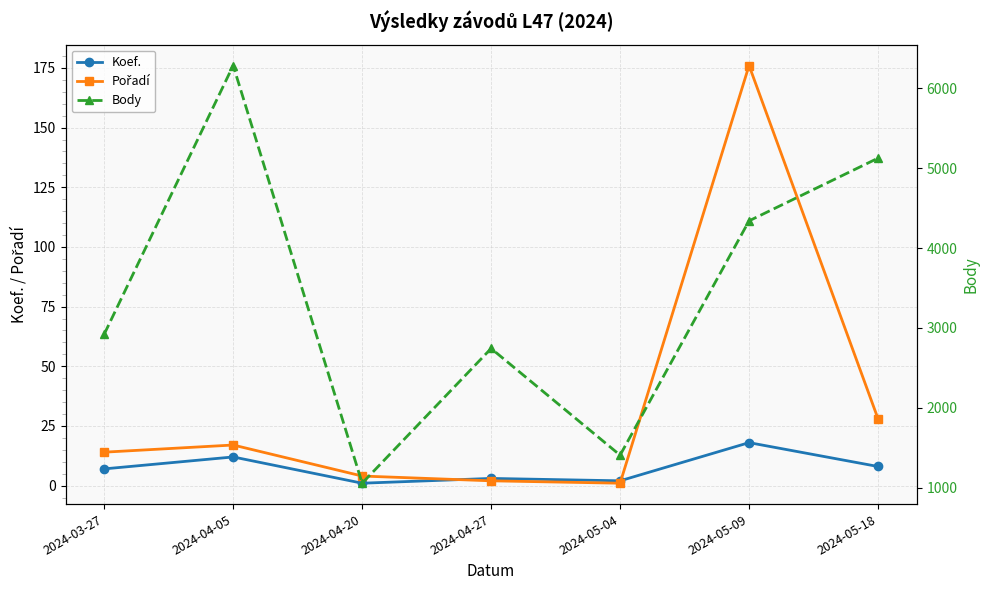

True or false: Body and Koef. intersect in this chart.

False